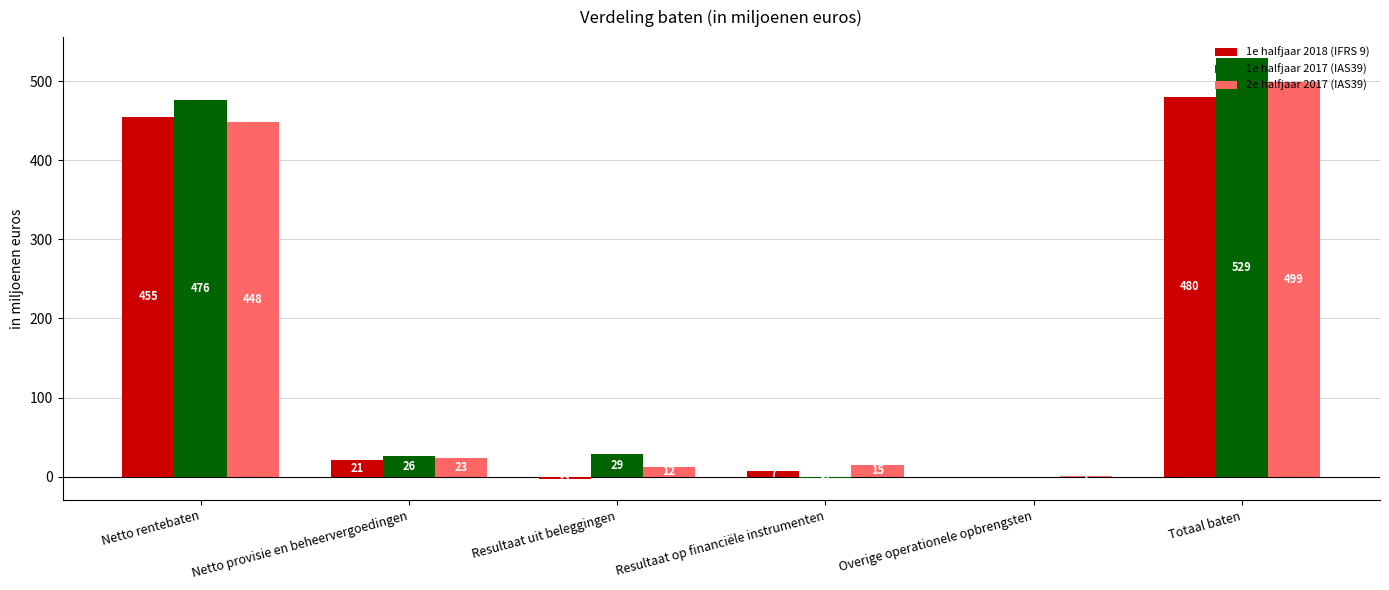

What is the maximum value for 1e halfjaar 2018 (IFRS 9)?

480